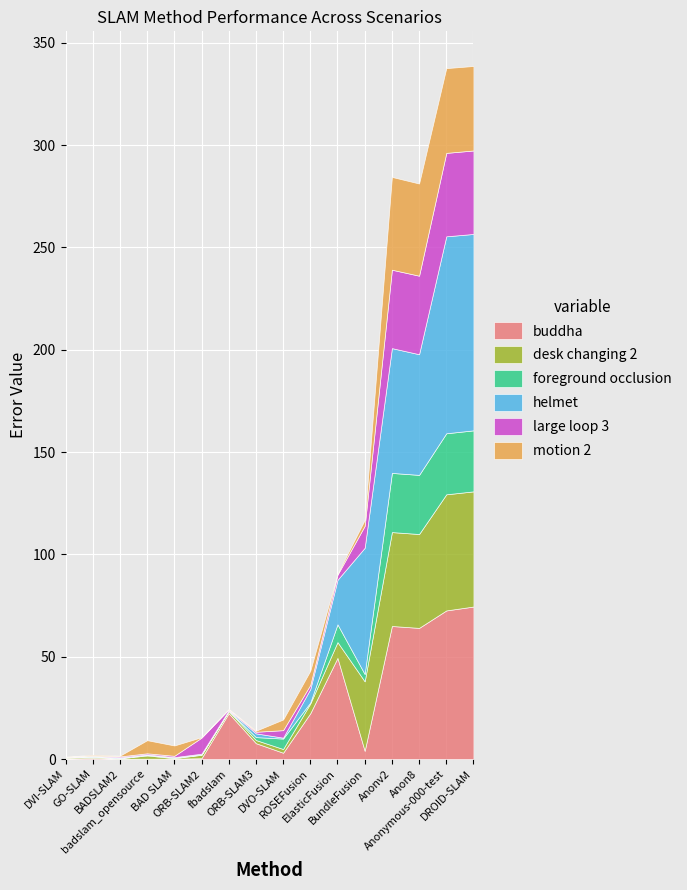

Where is the first local minimum for helmet?

BAD SLAM